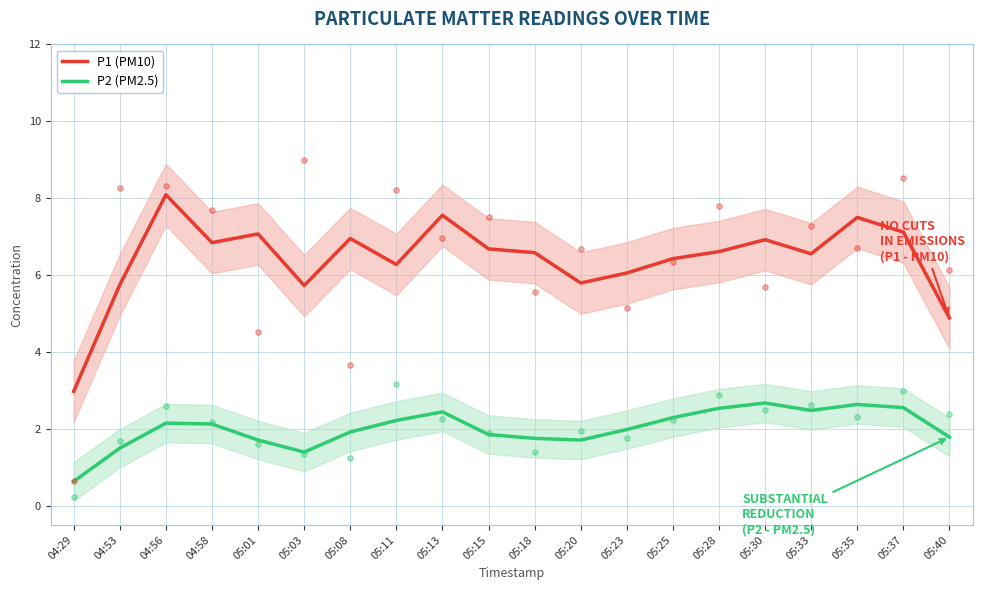

Which series has the widest spread of Y values?

P1 (PM10)